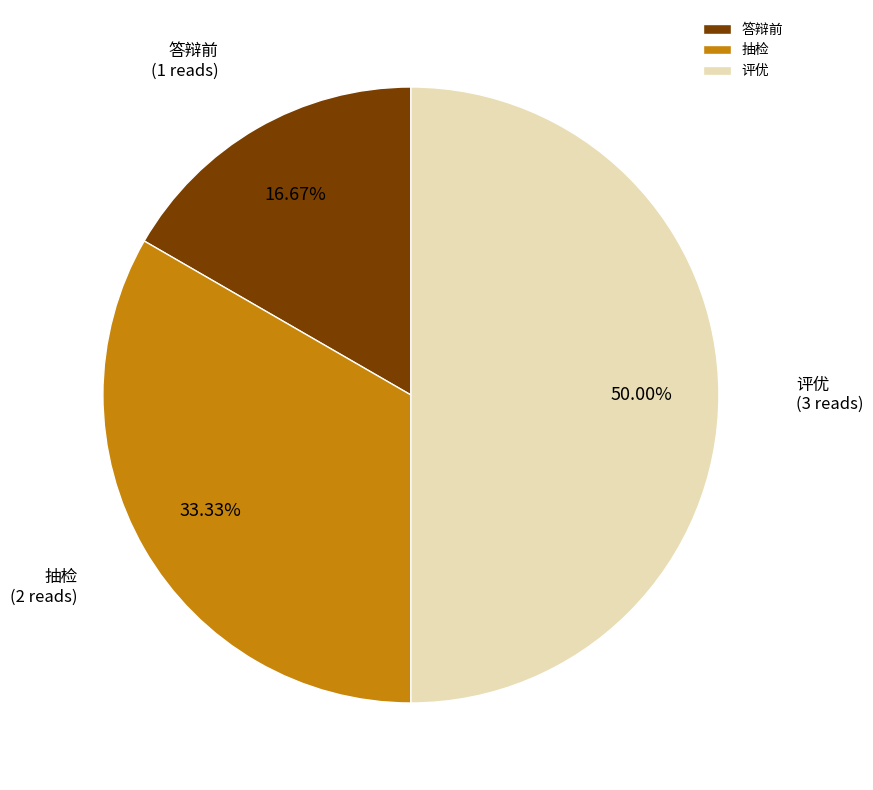

Which slice is the largest?

评优